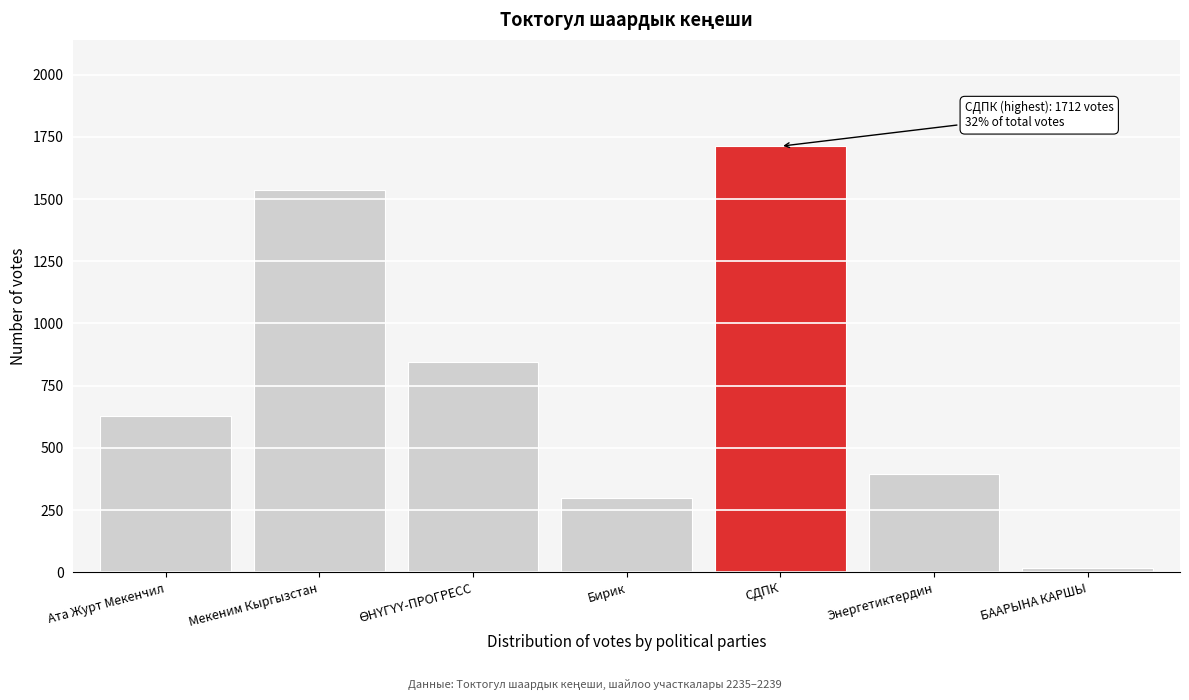

Reading left to right, what are all the values shown in this chart?

627	1536	844	300	1712	395	15